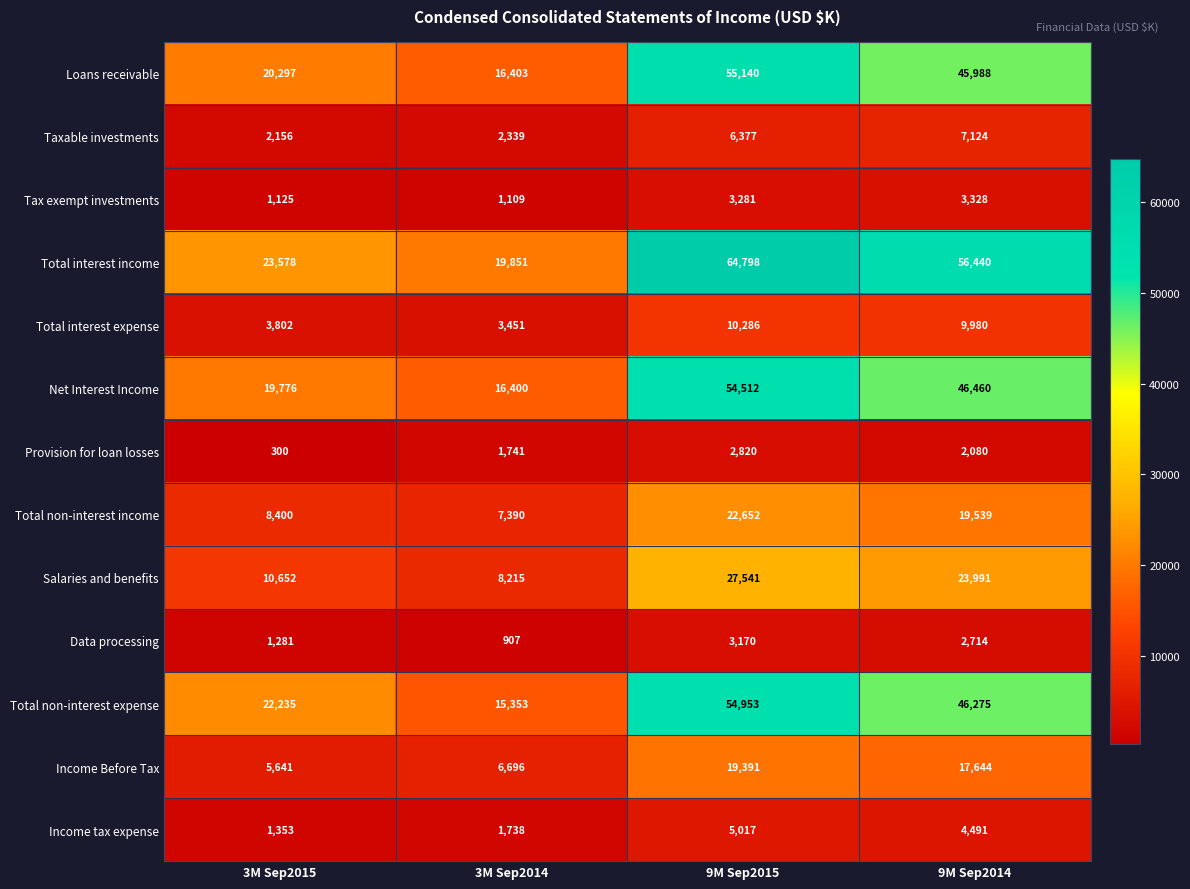

Which series changed the most between 3M Sep2014 and 9M Sep2015?

Total interest income